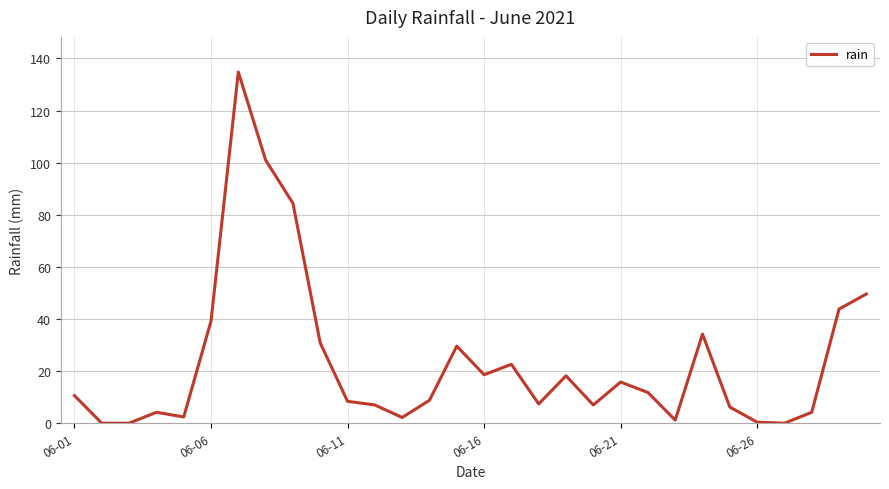

What is the greatest value displayed?

134.8